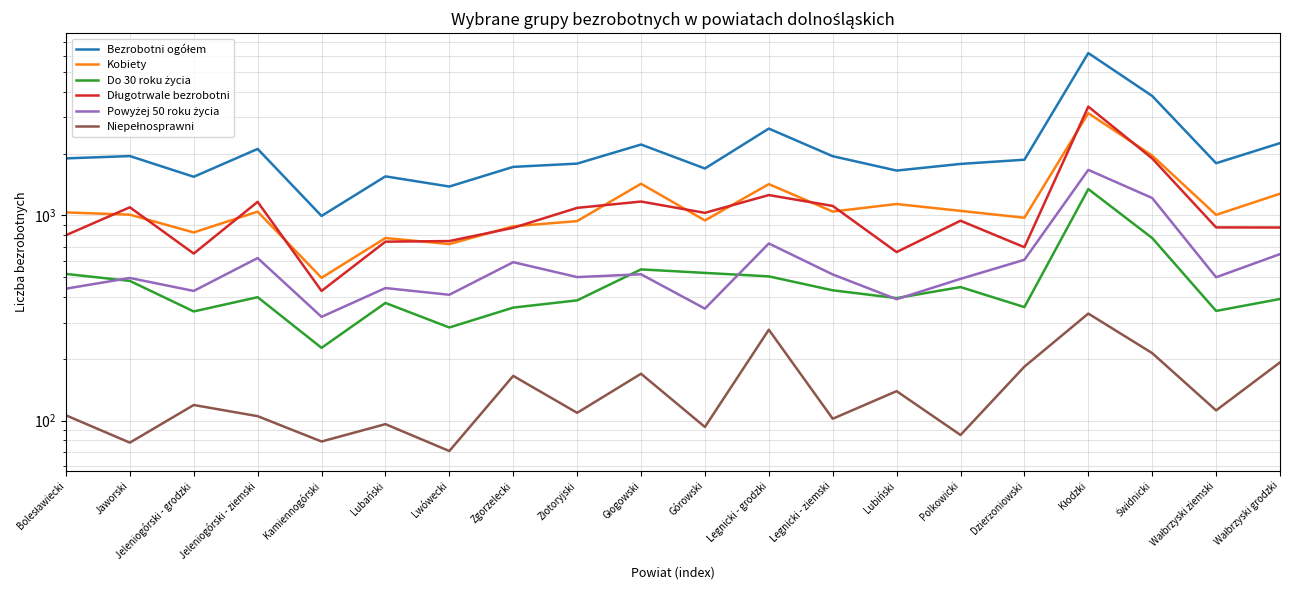

Between Jeleniogórski - grodzki and Wałbrzyski grodzki, which is larger?

Wałbrzyski grodzki